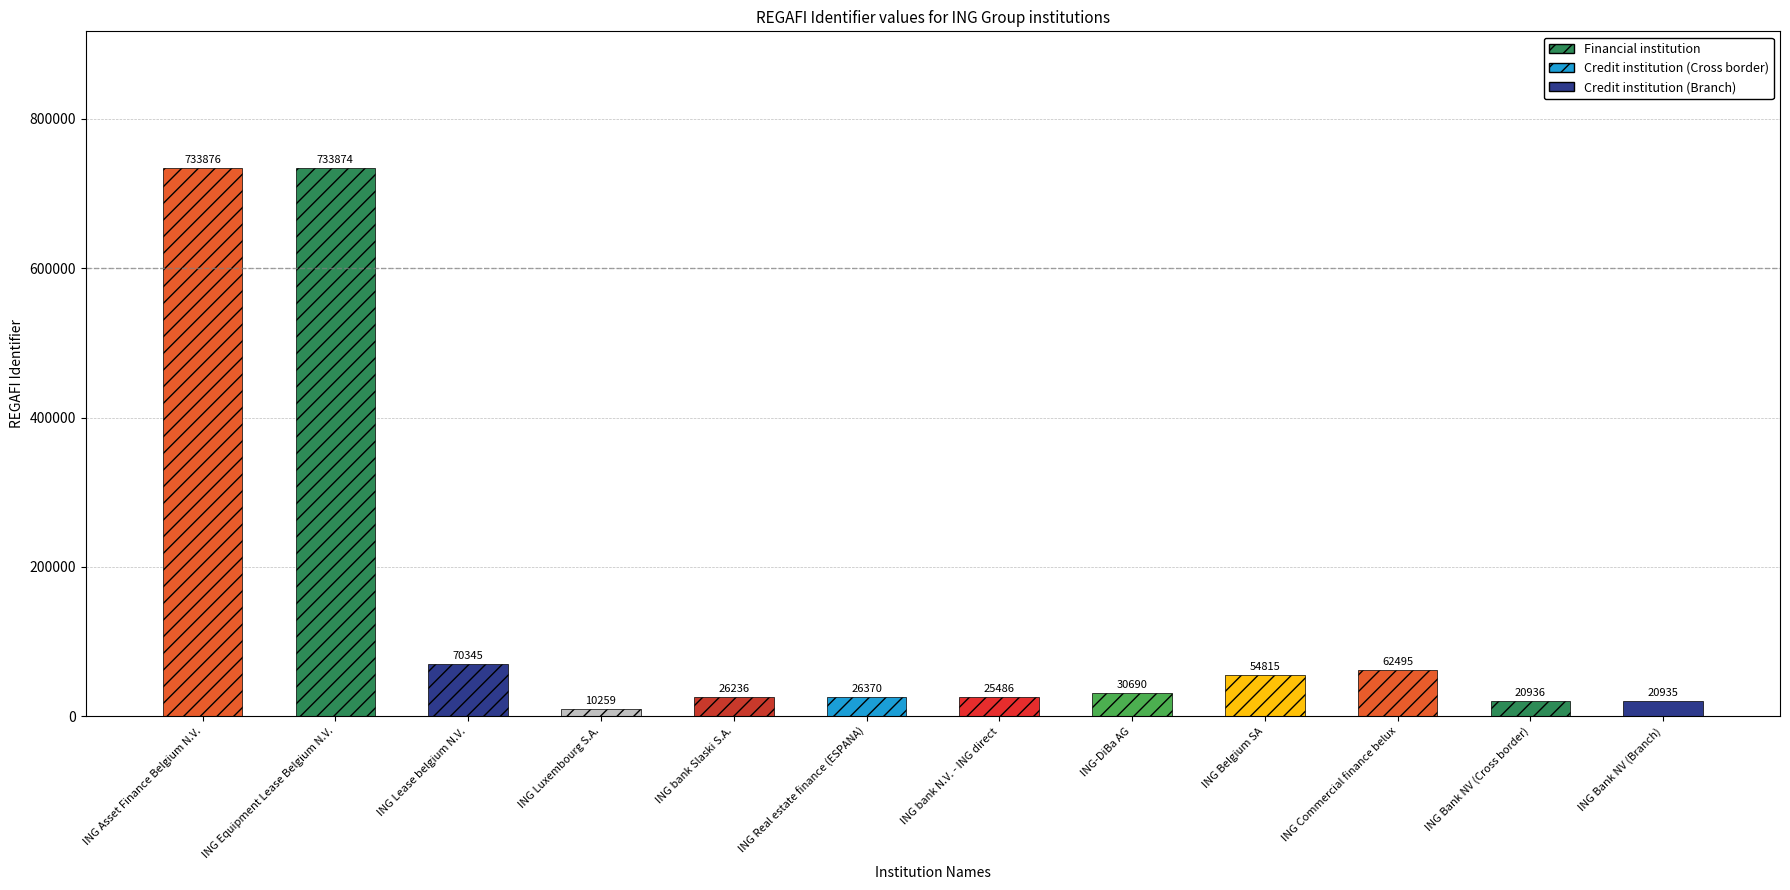

What is the difference between the second highest and second lowest values?

712939